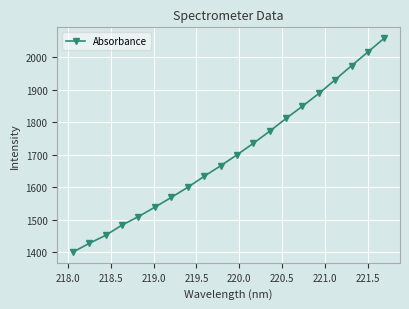

True or false: there are more than 1 points higher than both neighbors.

False